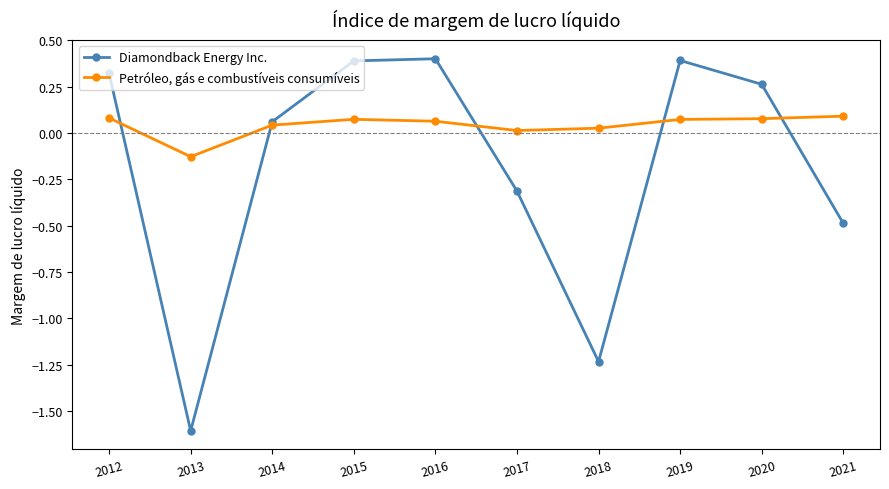

Count the number of categories in the chart.

10